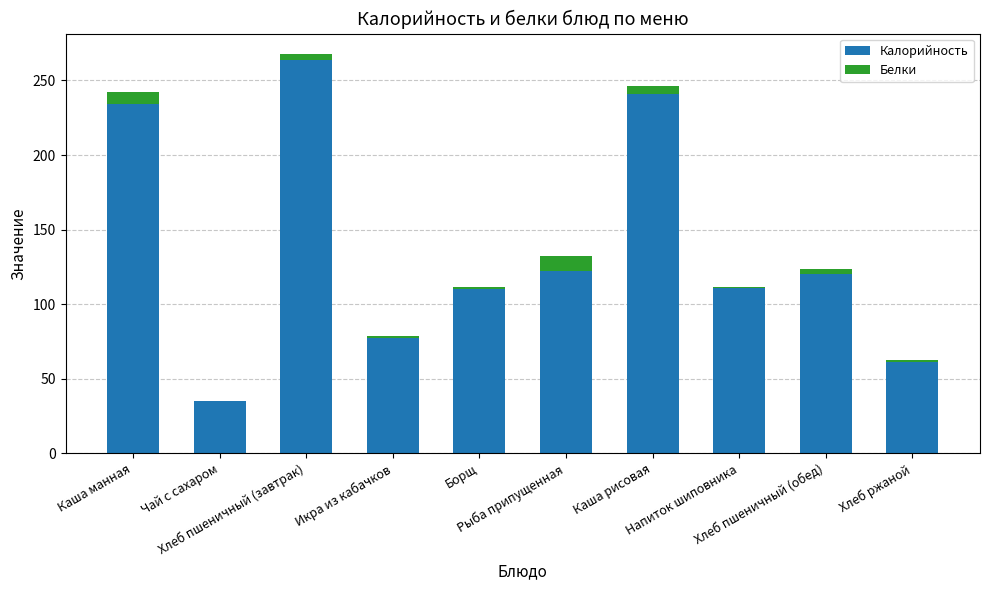

What is the highest value of the Калорийность series?

264.0